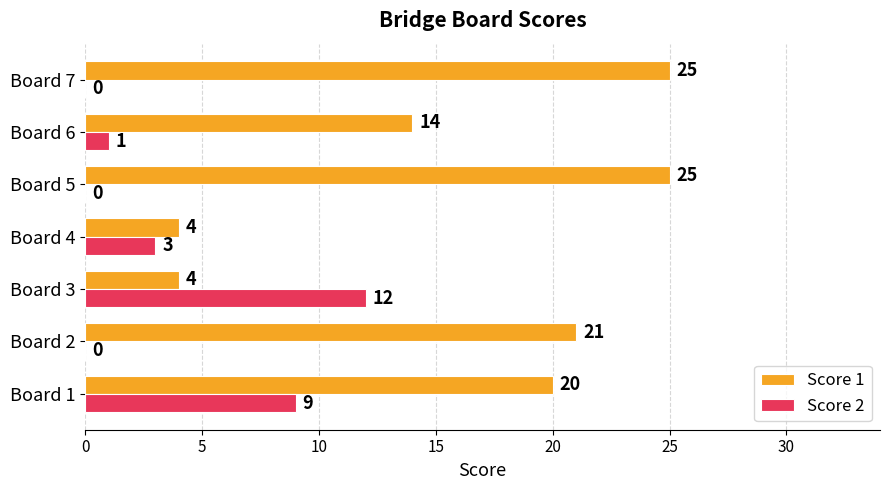

How many values in Score 2 are above zero?

4